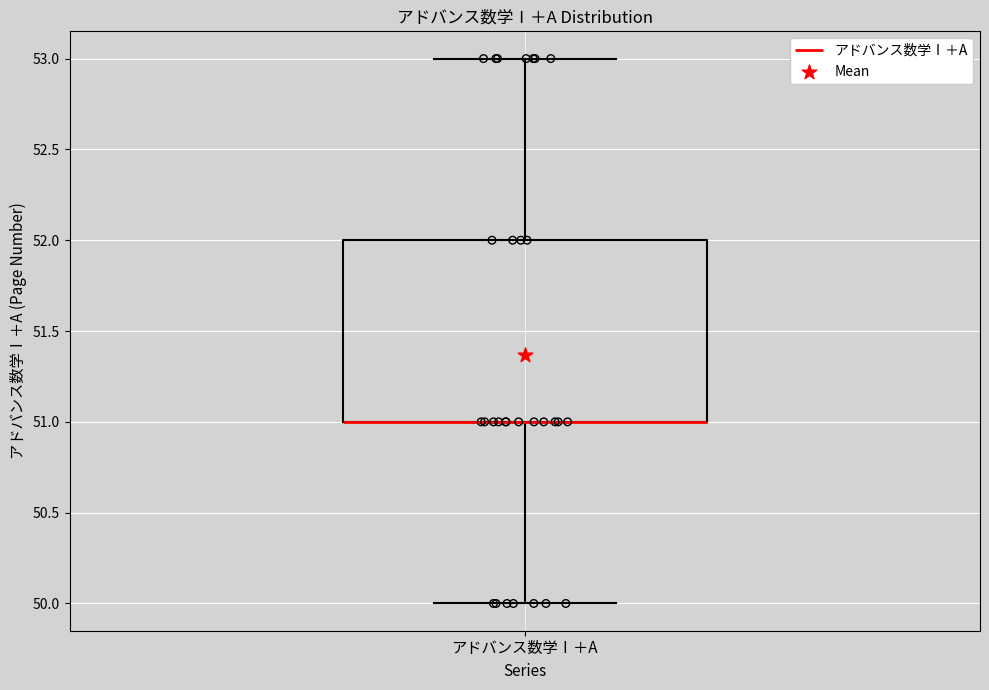

Read this box plot against the y-axis: the position of the median line, the range covered by the box, and the ends of both whiskers. The values are not printed on the chart, so give them approximately, as read against the axis.

median 51 (drawn on the box's lower edge), box 51 to 52, whiskers 50 to 53